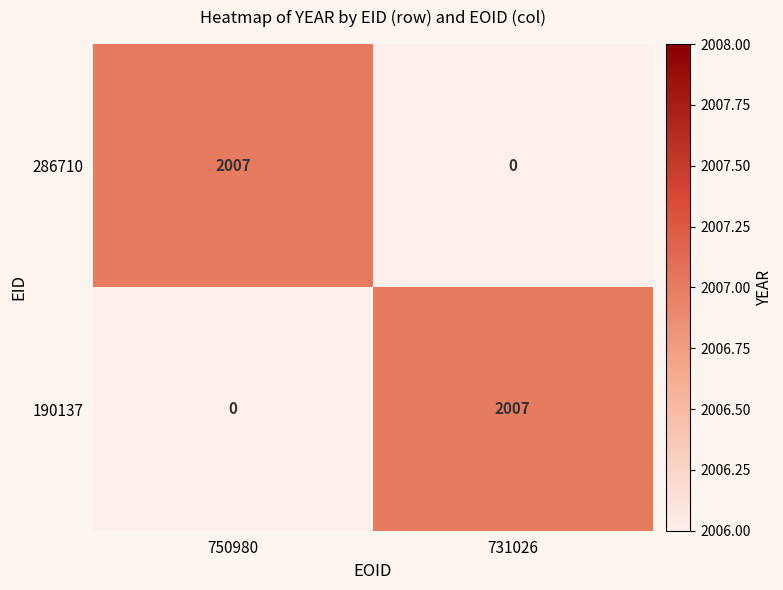

What is the total value across all series at 750980?

2007